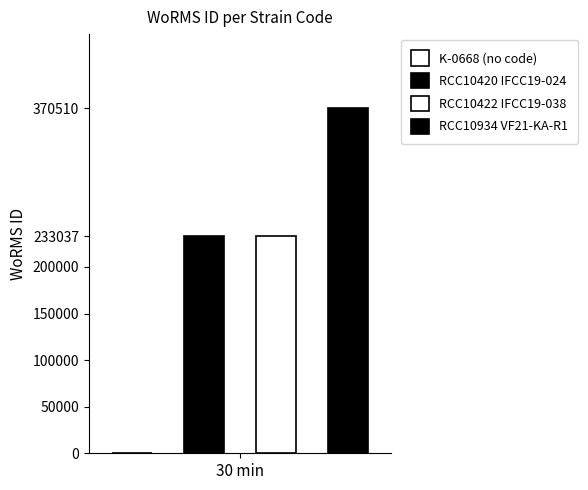

List the labels in order of value, largest first.

RCC10934 VF21-KA-R1, RCC10420 IFCC19-024, RCC10422 IFCC19-038, K-0668 (no code)